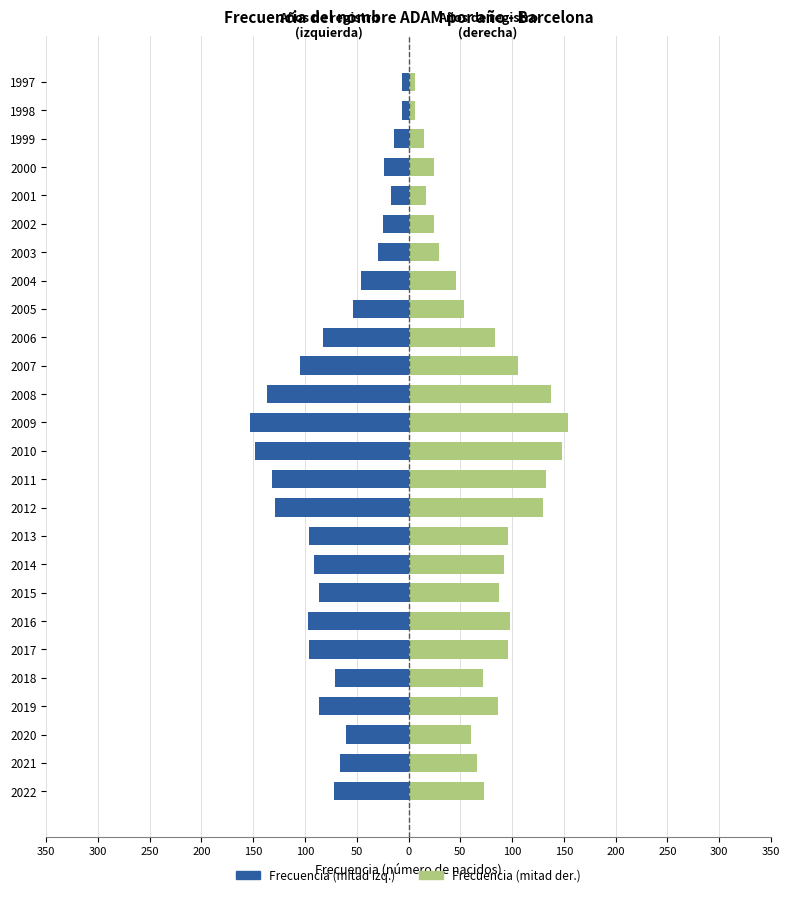

What is the maximum value for Casados/as (Der.)?

154